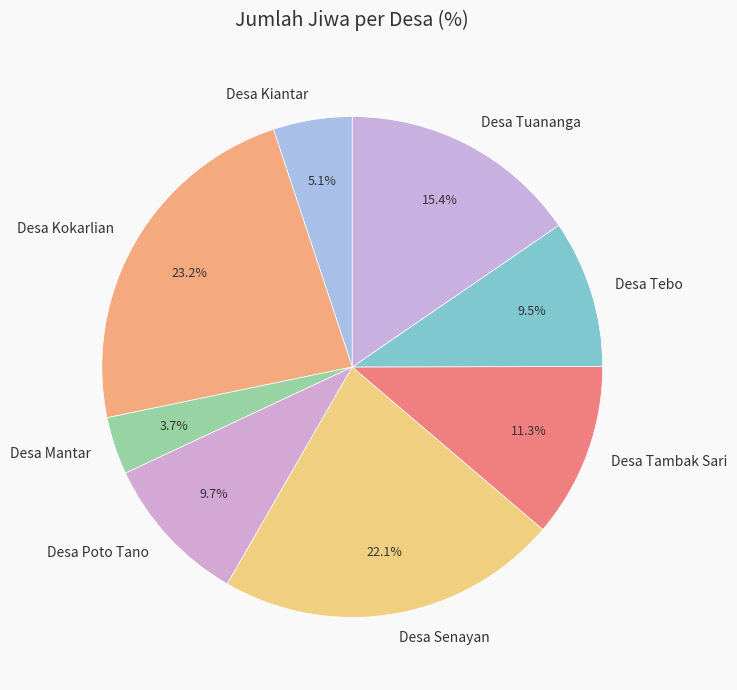

Approximately how many times larger is the value at Desa Kiantar compared to Desa Tebo?

0.5